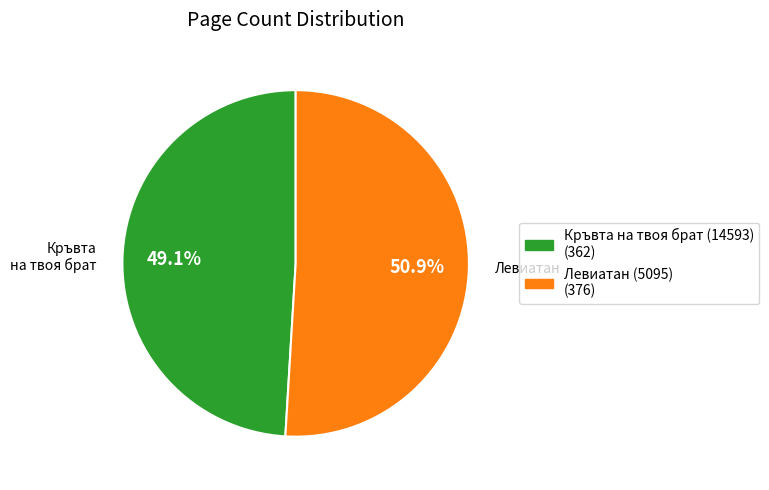

What is the majority slice?

Левиатан (5095)